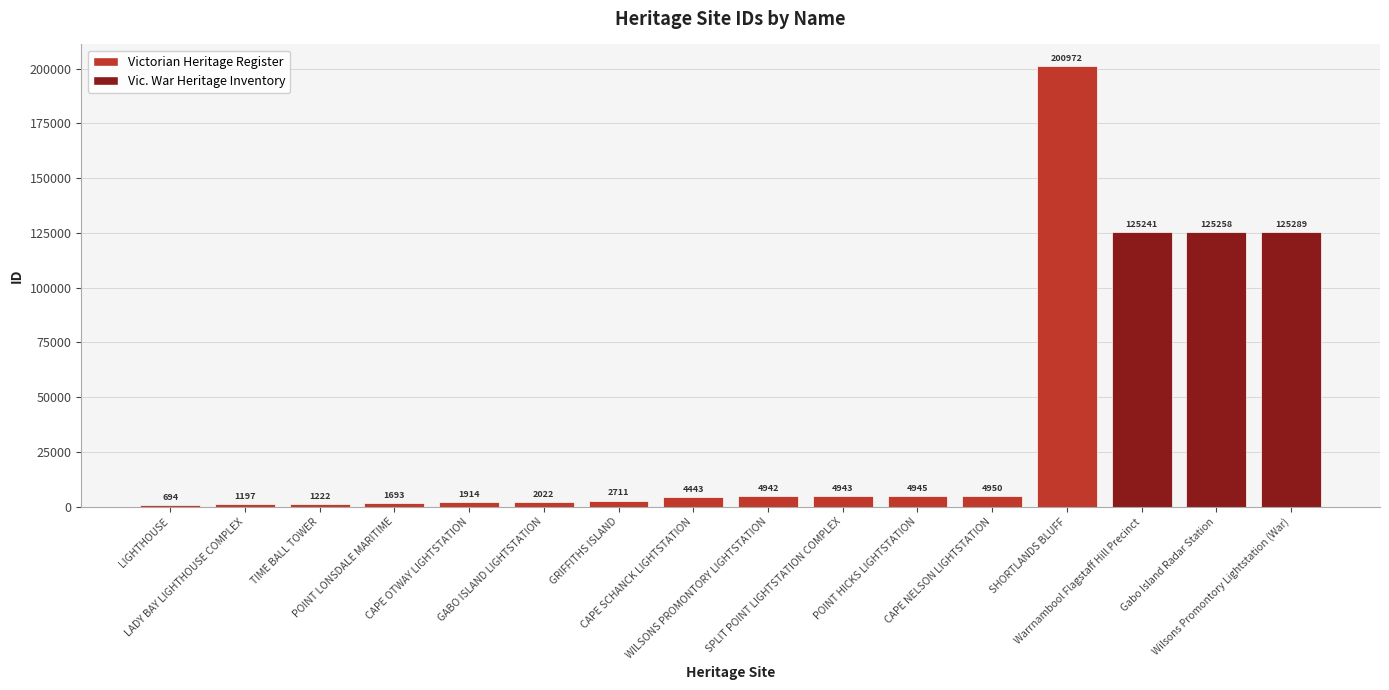

At which label is the value closest to 100833?

Warrnambool Flagstaff Hill Precinct